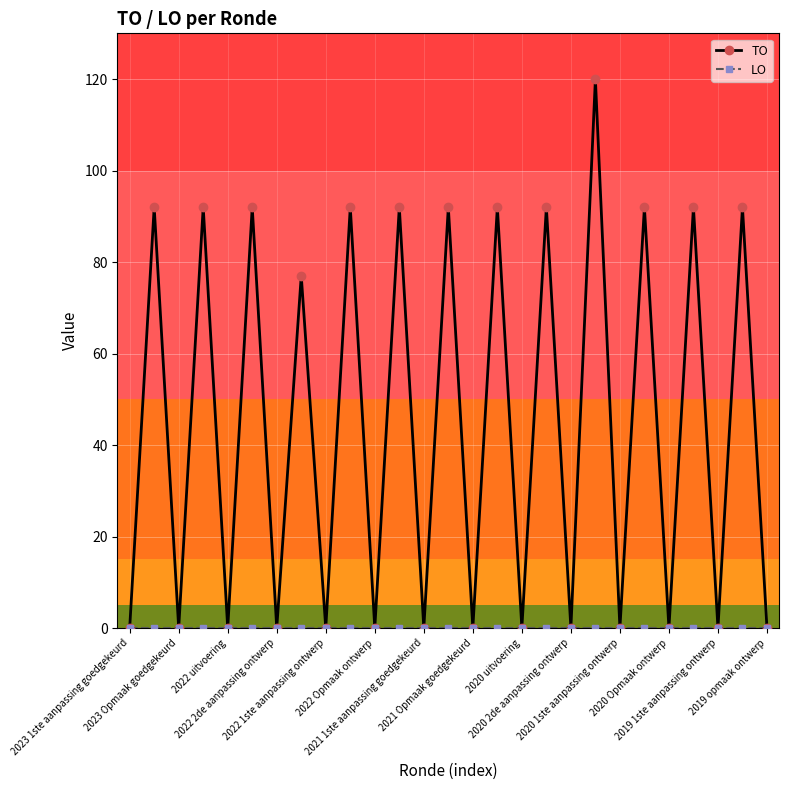

What is the greatest value displayed?

120